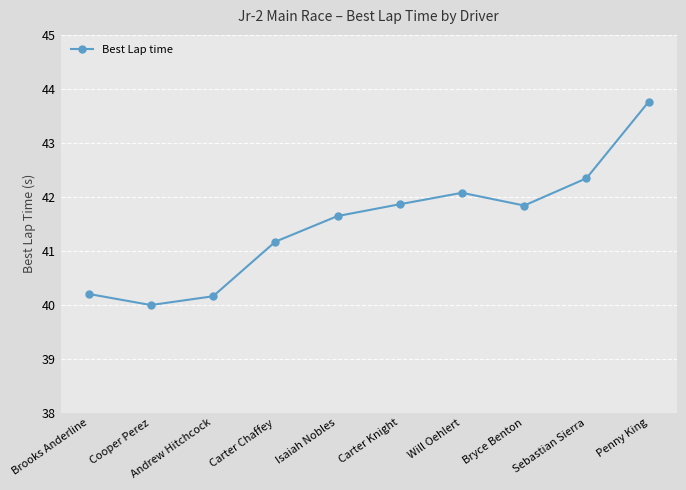

The value at Carter Knight is 41.9. True or false?

True